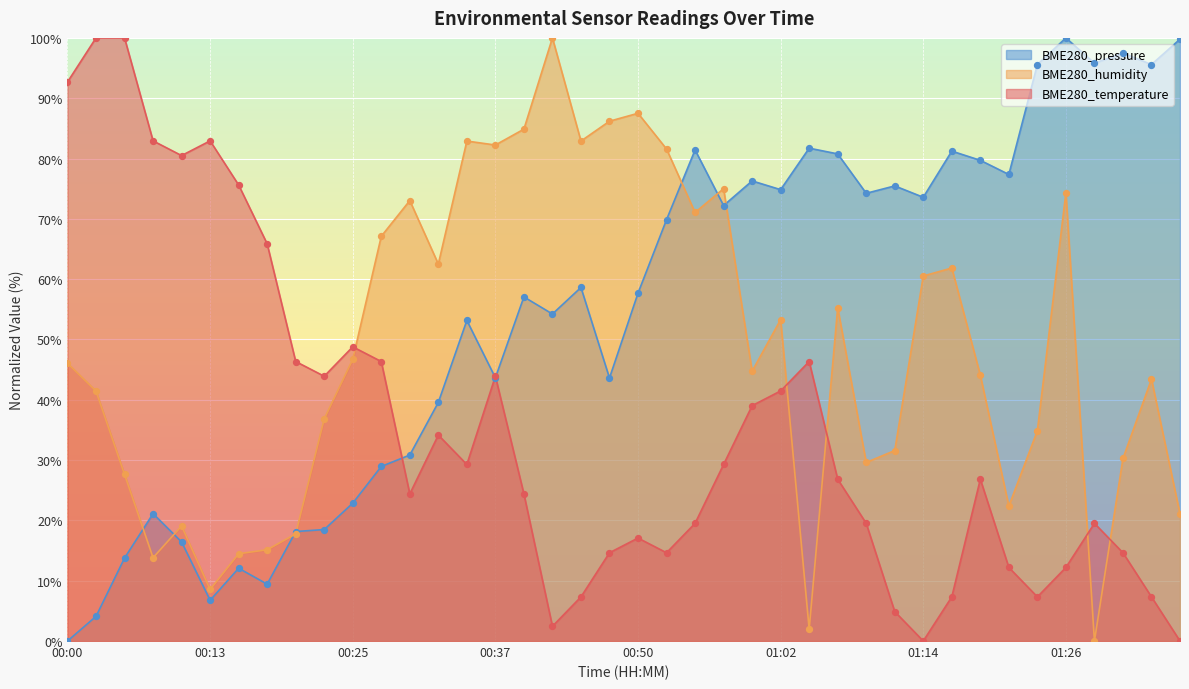

What are all the series names shown in the legend?

BME280_pressure, BME280_humidity, BME280_temperature